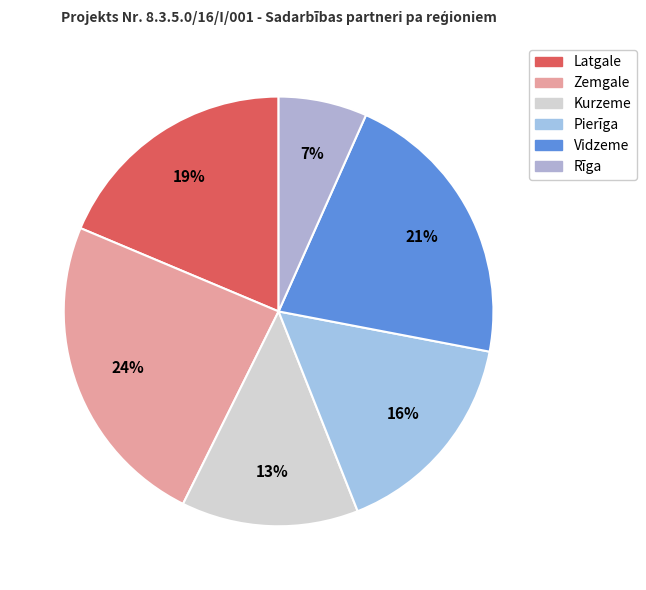

Is it true that Latgale is 19% of the pie?

True